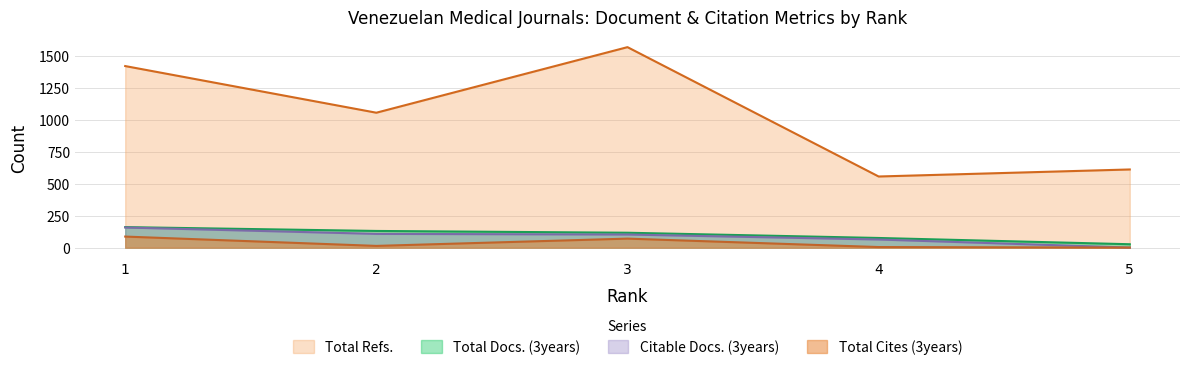

Reading left to right, list all the values displayed in this chart.

Total Docs. (3years): 161	131	117	76	27
Total Refs.: 1421	1056	1569	557	612
Total Cites (3years): 87	14	71	5	1
Citable Docs. (3years): 158	108	103	64	1